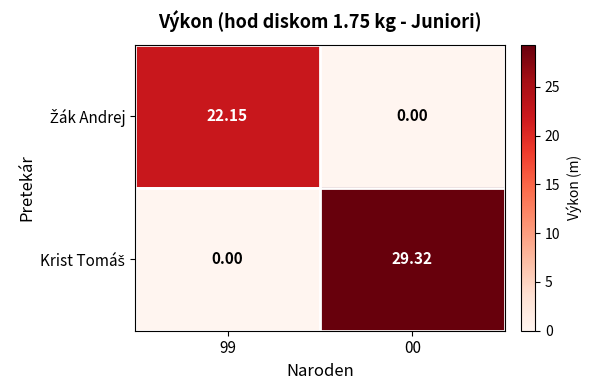

Rank the series at 00 from highest to lowest value.

Krist Tomáš, Žák Andrej